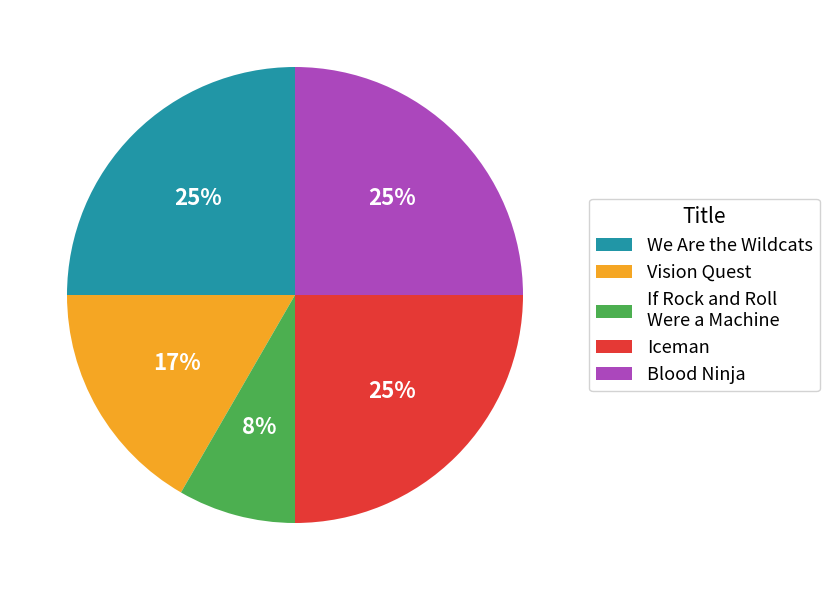

Is there any slice that represents more than half of the pie?

No